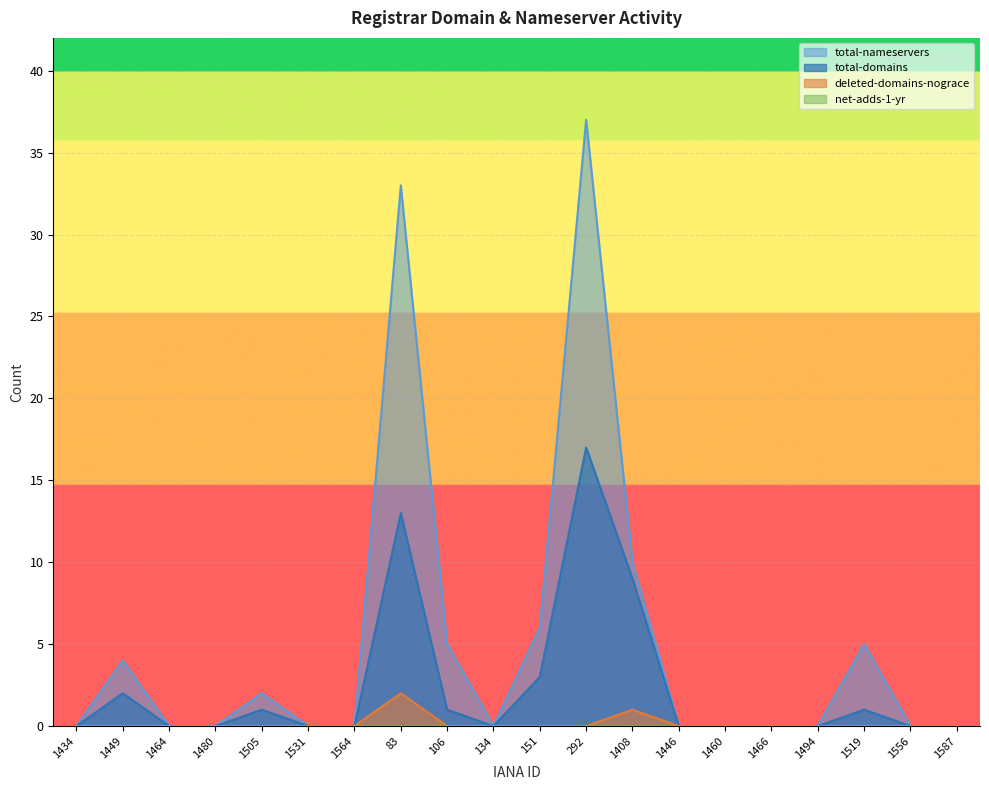

The value of total-domains at 1449 is 2. True or false?

True